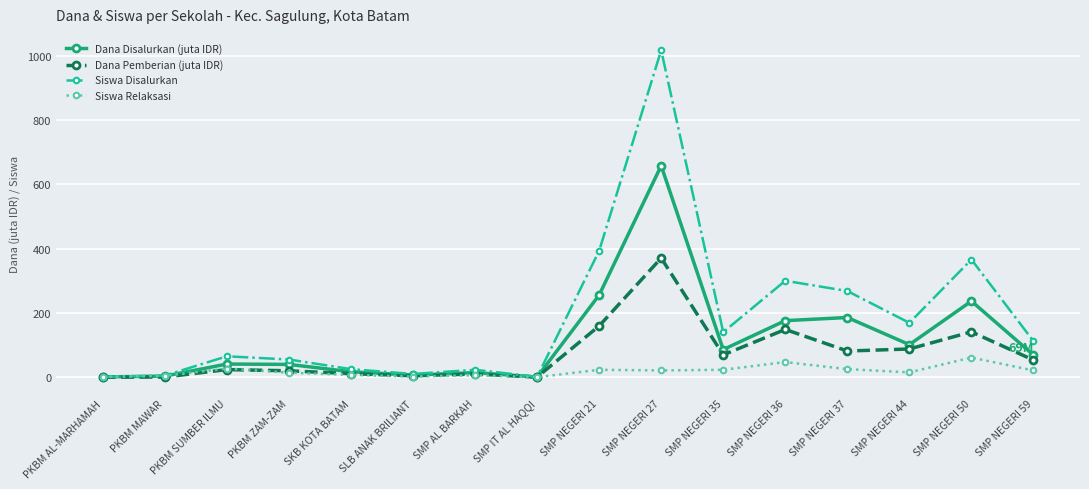

The value of Dana Pemberian (juta IDR) at SMP NEGERI 36 is 148.5. True or false?

True